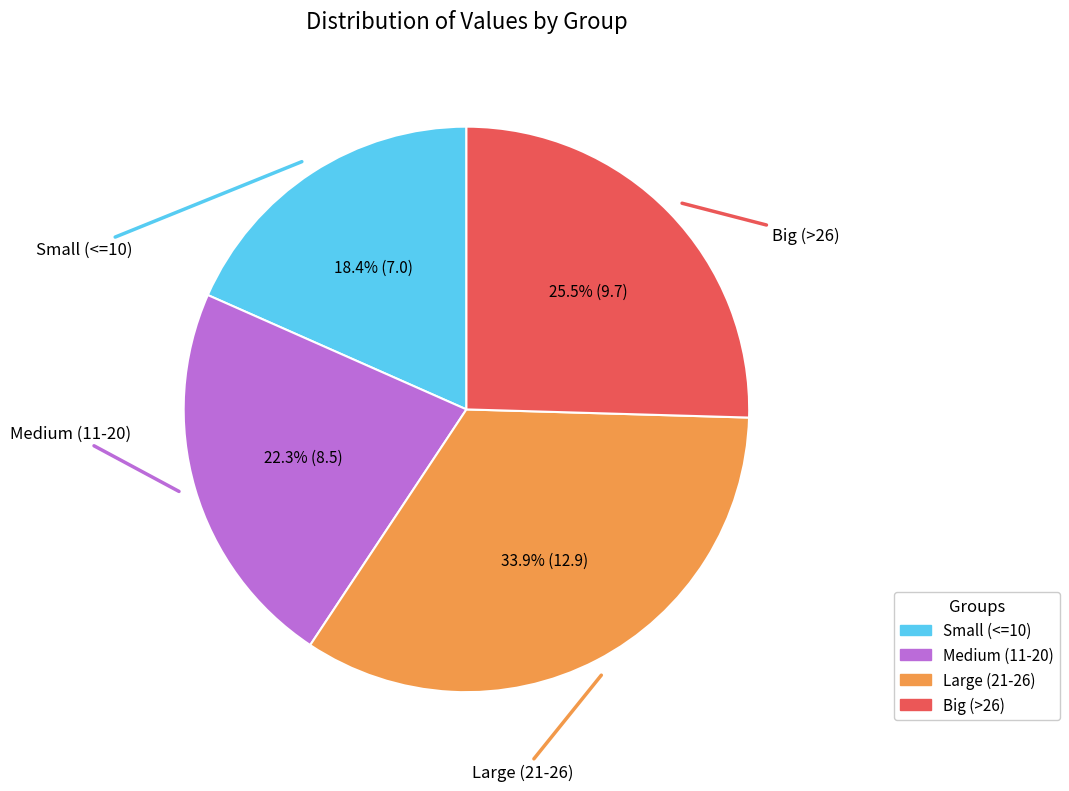

What is the ratio of the value at Big (>26) to the value at Large (21-26)?

0.8